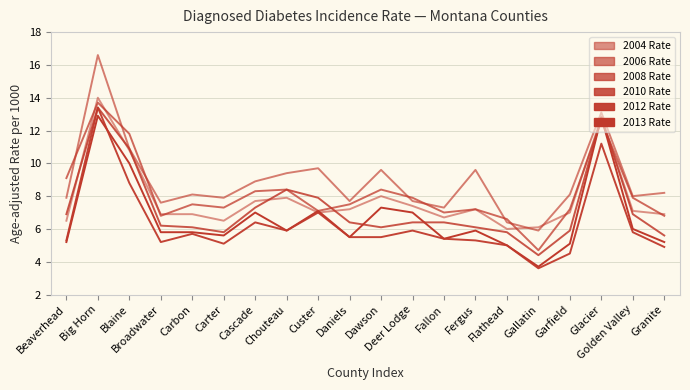

How many lines are shown in the chart?

6